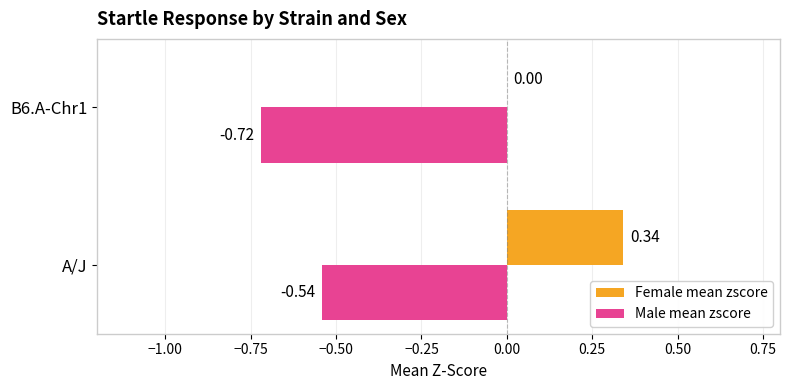

Between A/J and B6.A-Chr1, which series saw the biggest shift?

Female mean zscore